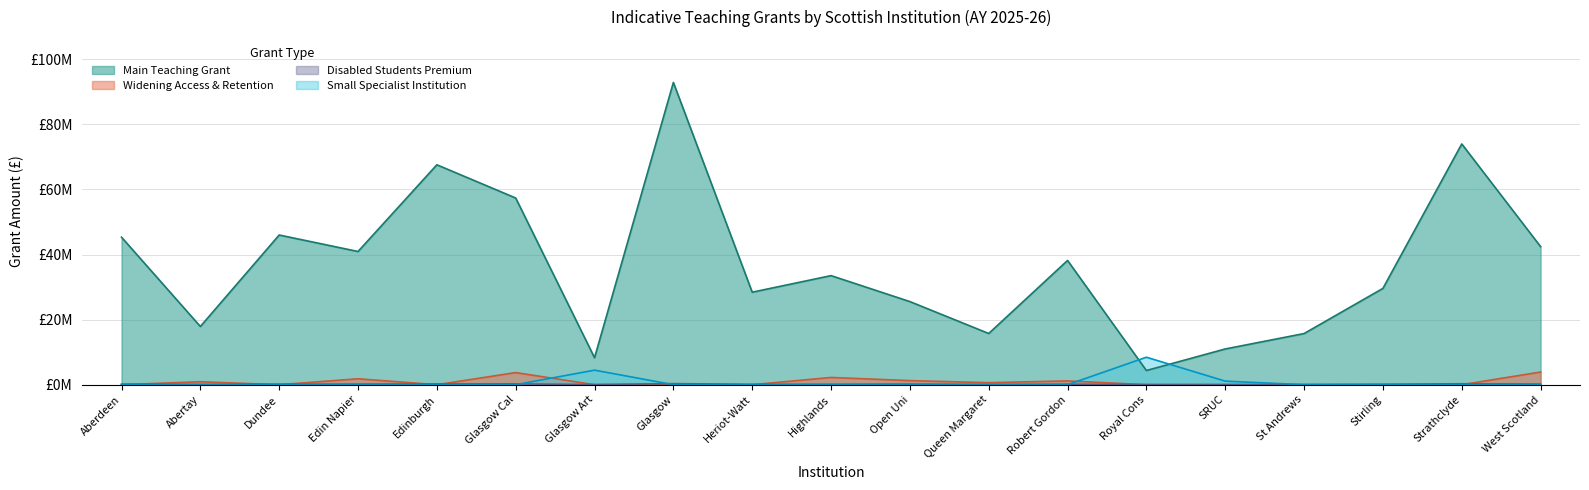

True or false: Disabled Students Premium and Widening Access intersect in this chart.

True